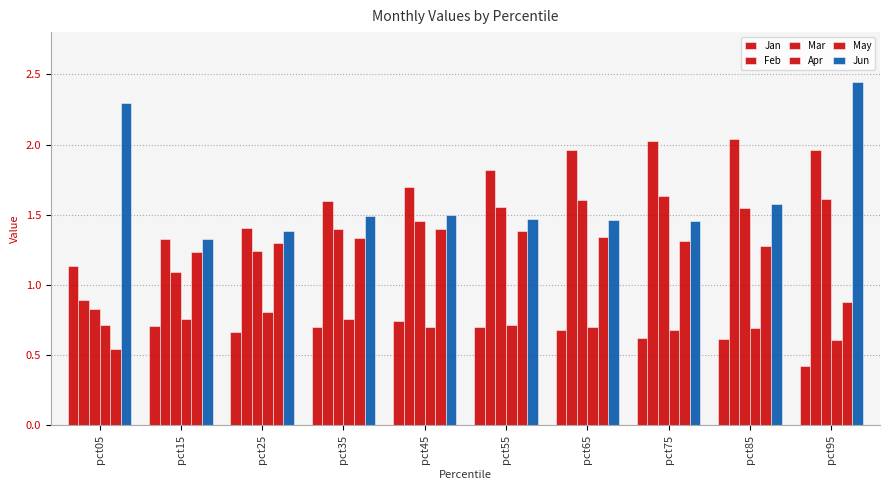

Count the number of data series in this chart.

6